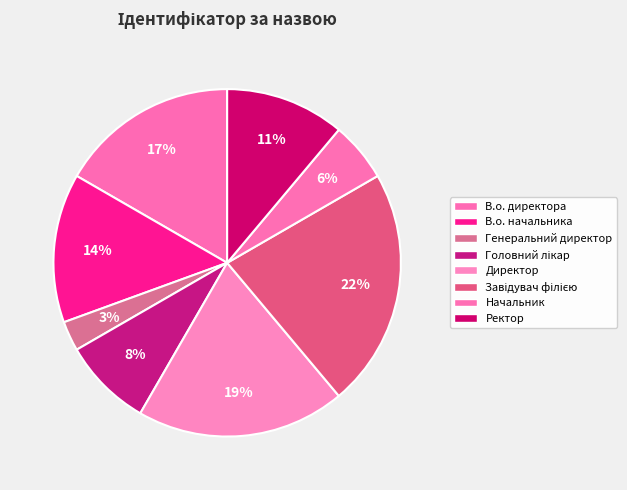

Count the number of slices in the pie.

8